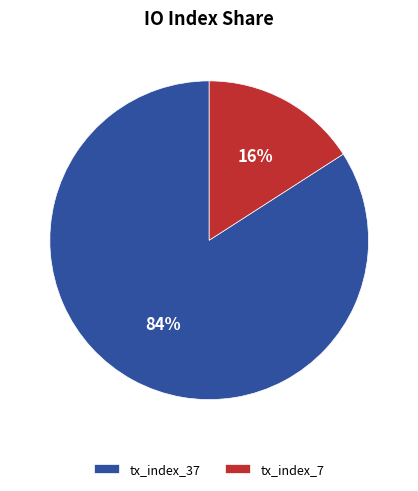

Count the number of slices in the pie.

2